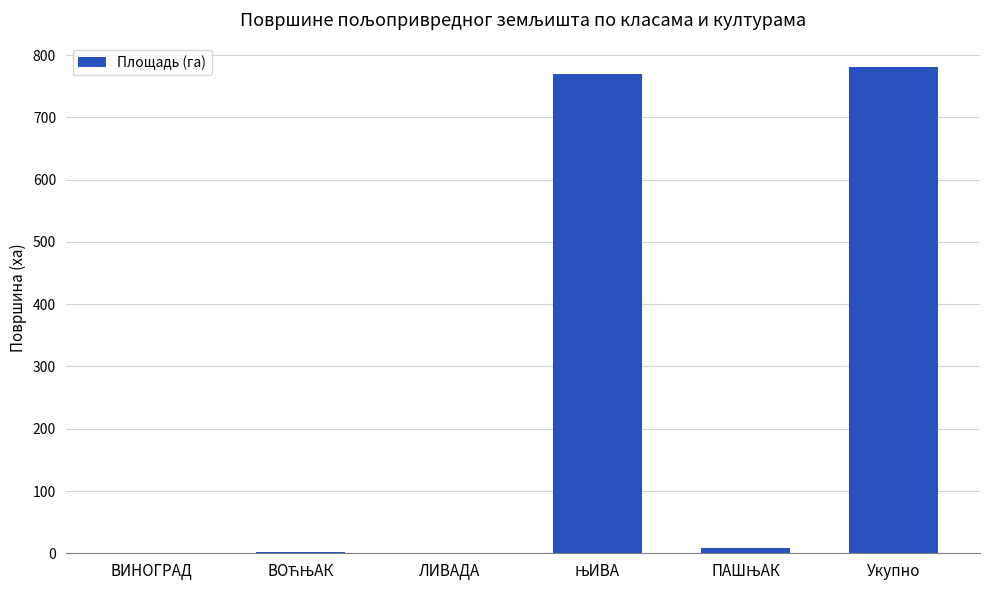

Which has a higher value, ВИНОГРАД or Укупно?

Укупно